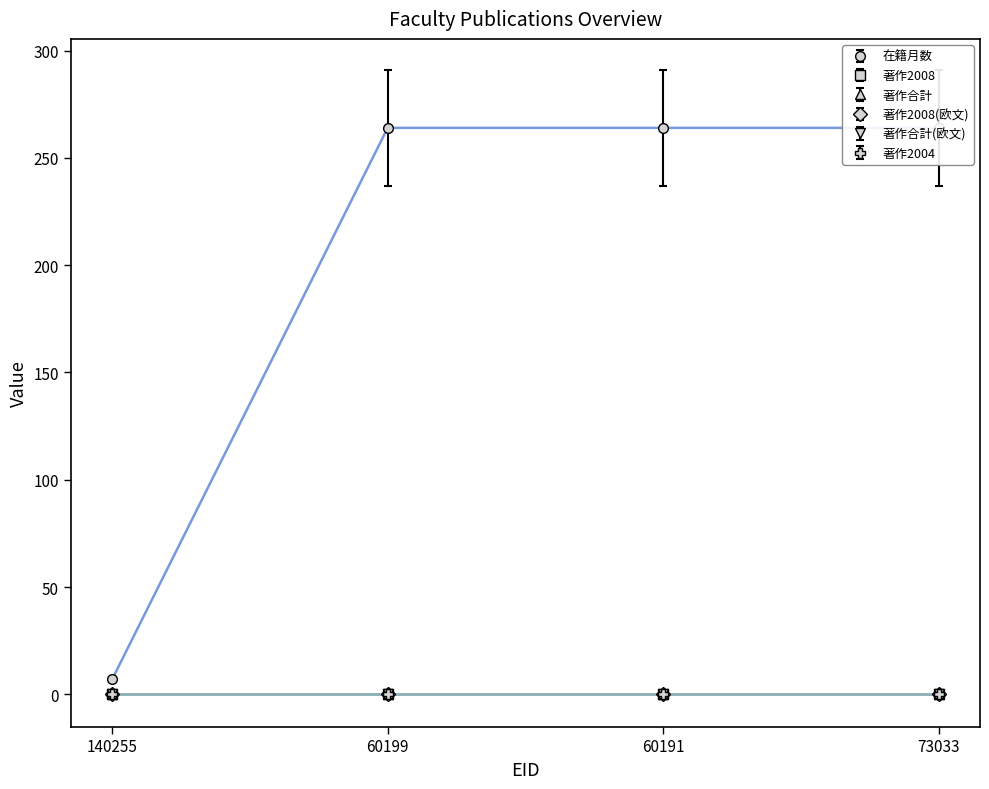

At which category is the sum across all series the highest?

60199